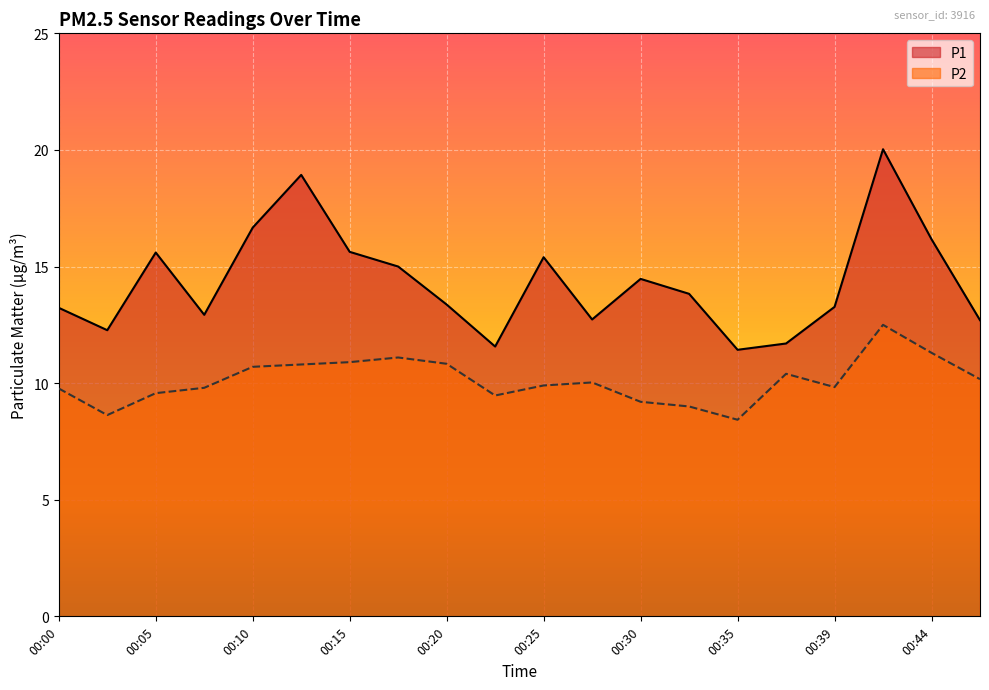

Reading right to left, extract all data points from this chart.

P1: 00:47=12.7	00:44=16.2	00:42=20.0	00:39=13.3	00:37=11.7	00:35=11.4	00:32=13.8	00:30=14.5	00:27=12.7	00:25=15.4	00:22=11.6	00:20=13.4	00:17=15.0	00:15=15.6	00:12=18.9	00:10=16.7	00:08=12.9	00:05=15.6	00:03=12.3	00:00=13.2
P2: 00:47=10.2	00:44=11.3	00:42=12.5	00:39=9.8	00:37=10.4	00:35=8.4	00:32=9.0	00:30=9.2	00:27=10.0	00:25=9.9	00:22=9.5	00:20=10.8	00:17=11.1	00:15=10.9	00:12=10.8	00:10=10.7	00:08=9.8	00:05=9.6	00:03=8.6	00:00=9.8